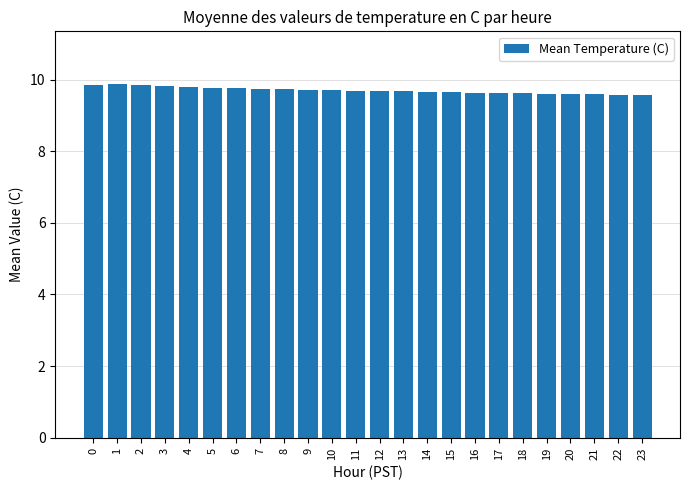

Does the chart contain any negative values?

No